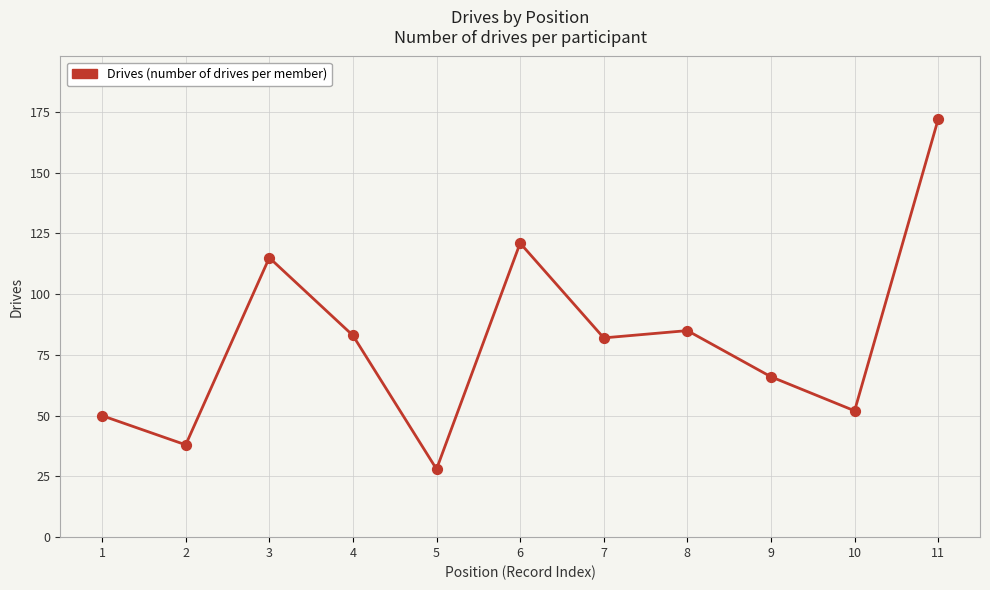

Between 8 and 11, which is larger?

11